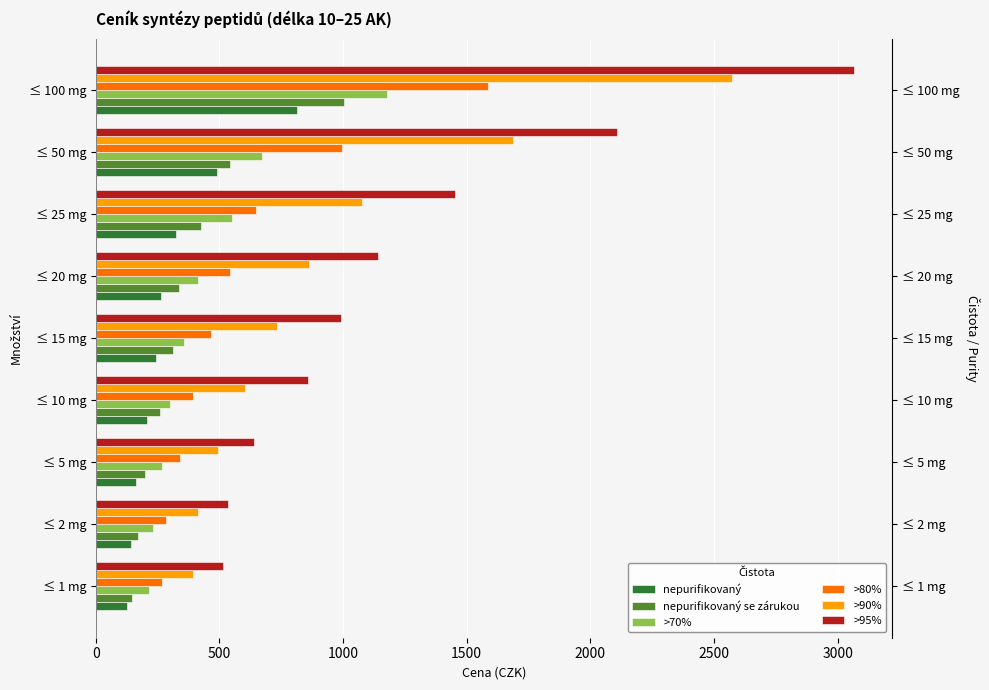

How many values in the nepurifikovaný se zárukou series are below 312?

4